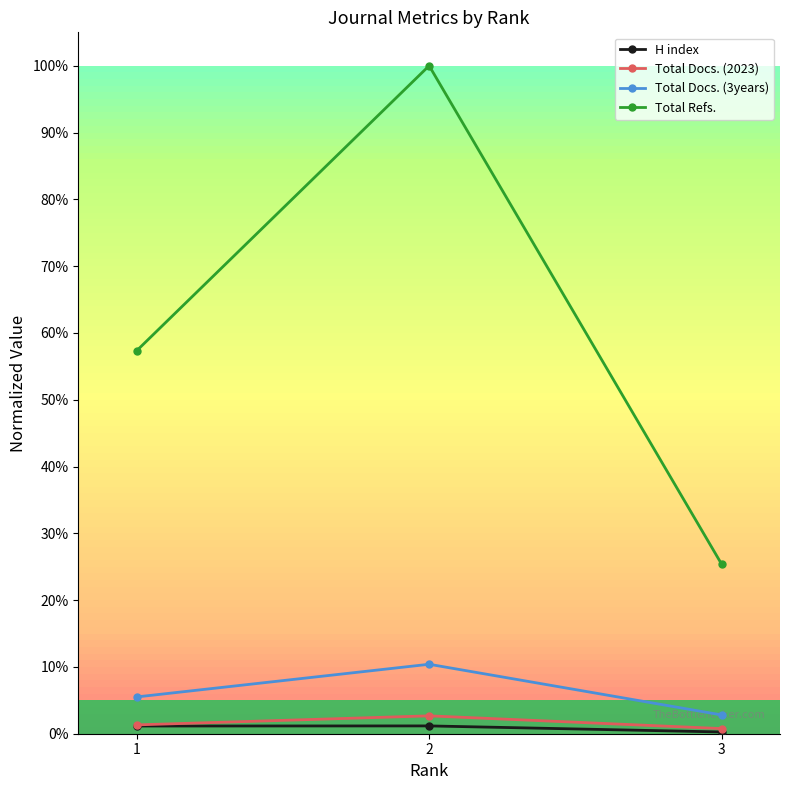

What are all the series names shown in the legend?

H index, Total Docs. (2023), Total Docs. (3years), Total Refs.